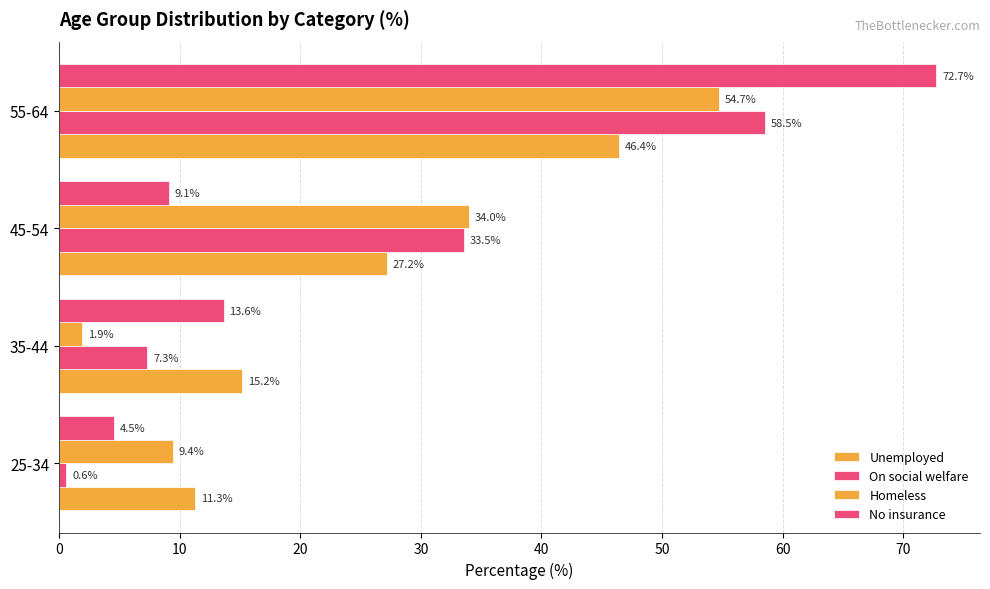

How many categories are shown in the chart?

4